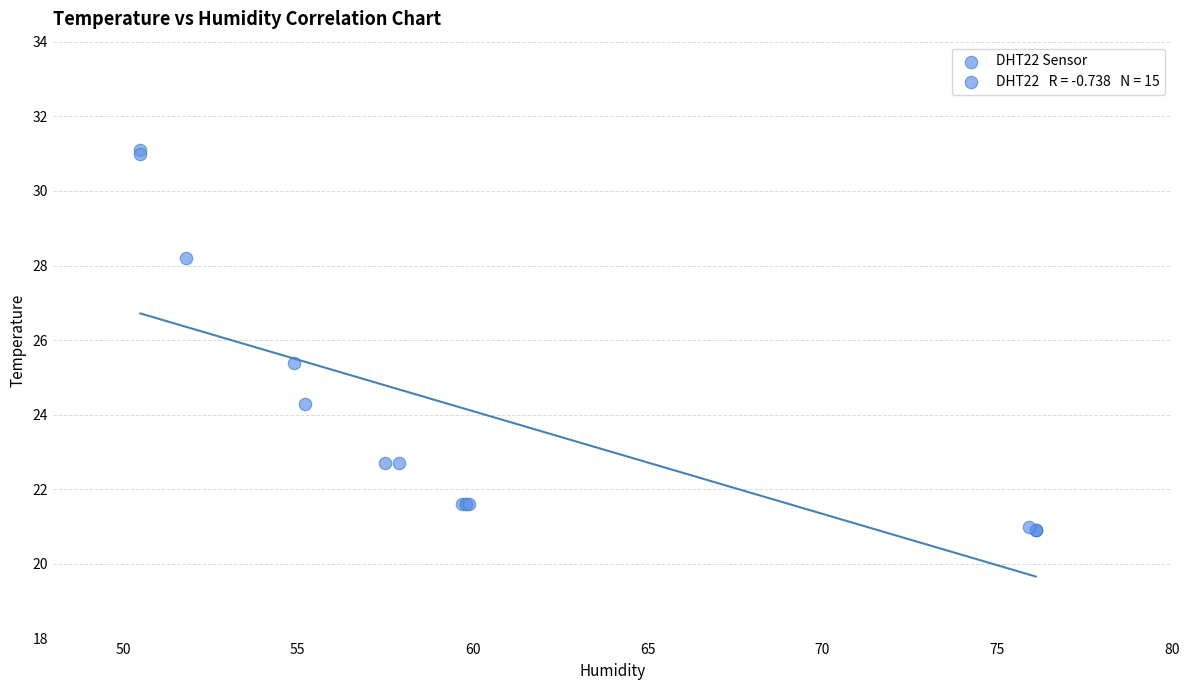

What Y value in the scatter plot is closest to 26?

25.4